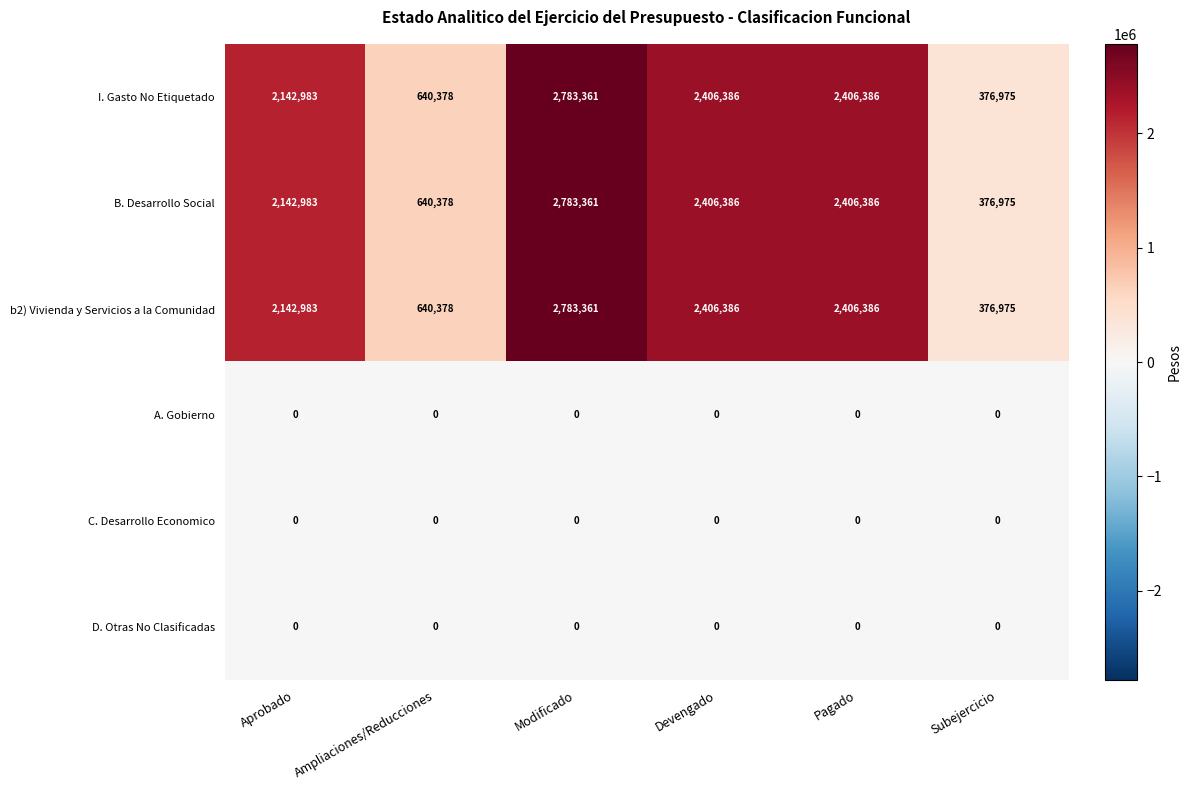

What is the difference between the highest and lowest values at Subejercicio?

376975